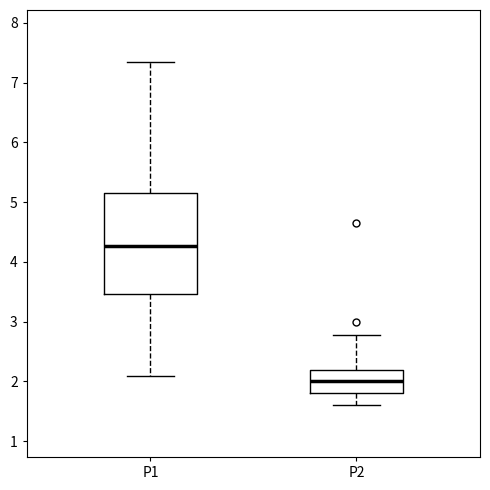

Reading left to right, transcribe this box plot: for each box, give where its median line is, the range the box spans, and where its two whiskers end, as read against the y-axis. The values are not printed on the chart, so give them approximately, as read against the axis.

P1: median 4.3, box 3.5 to 5.1, whiskers 2.1 to 7.4
P2: median 2.0, box 1.8 to 2.2, whiskers 1.6 to 2.8